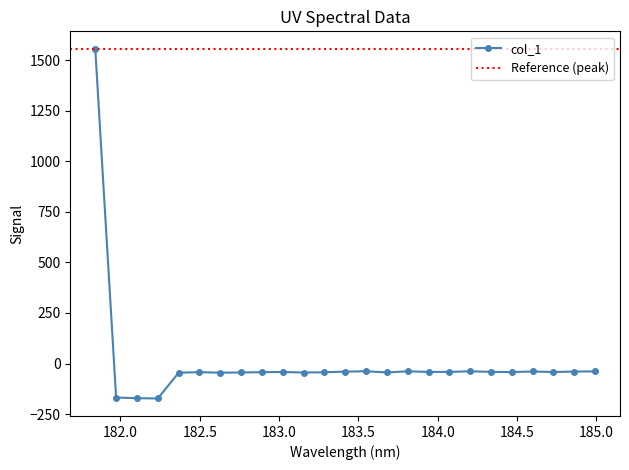

True or false: the data shows -64.7 at 183.4176122368.

False